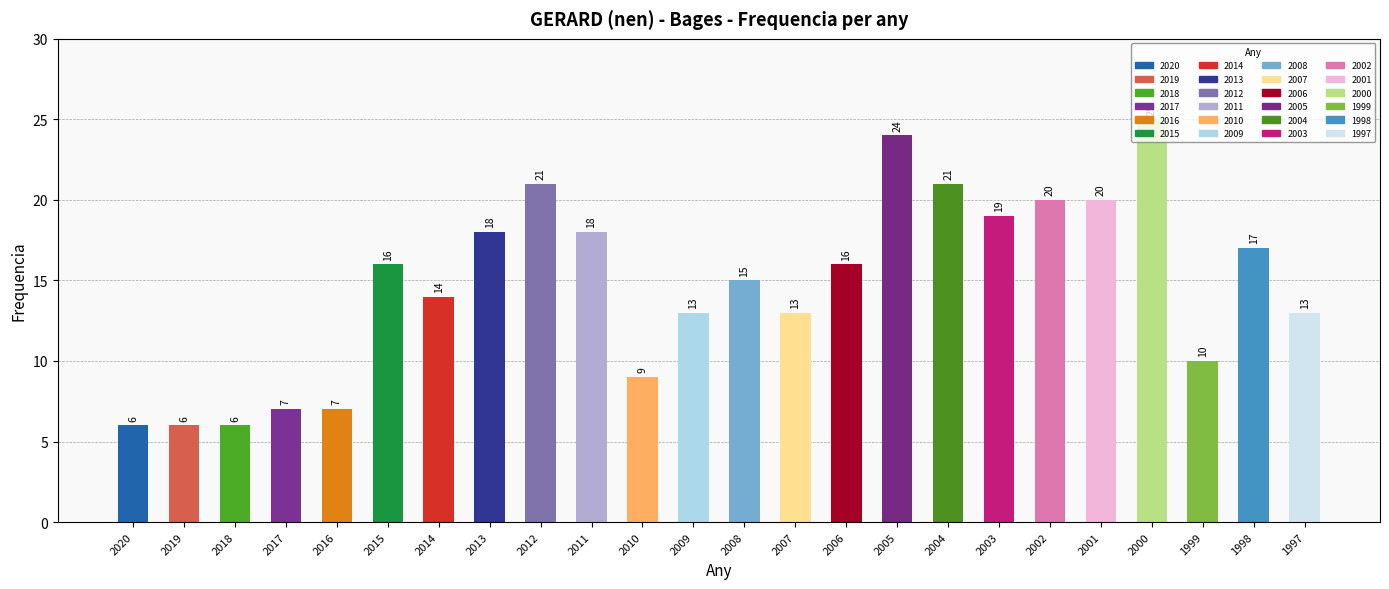

List the labels in order of value, smallest first.

2020, 2019, 2018, 2017, 2016, 2010, 1999, 2009, 2007, 1997, 2014, 2008, 2015, 2006, 1998, 2013, 2011, 2003, 2002, 2001, 2012, 2004, 2005, 2000